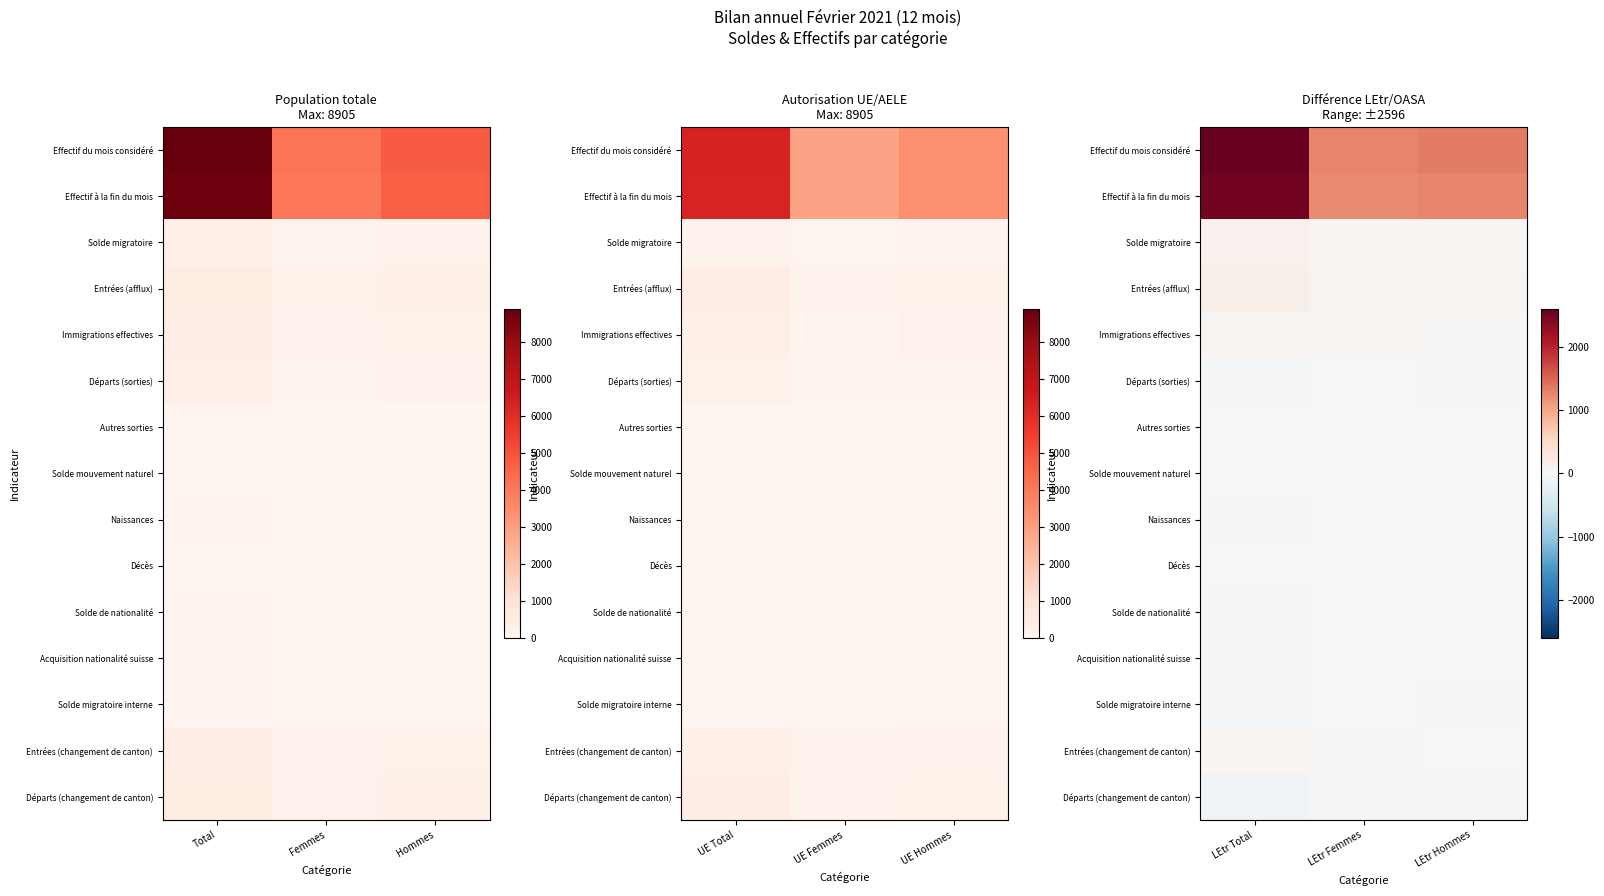

Which category has the lowest value across all series?

LEtr Total